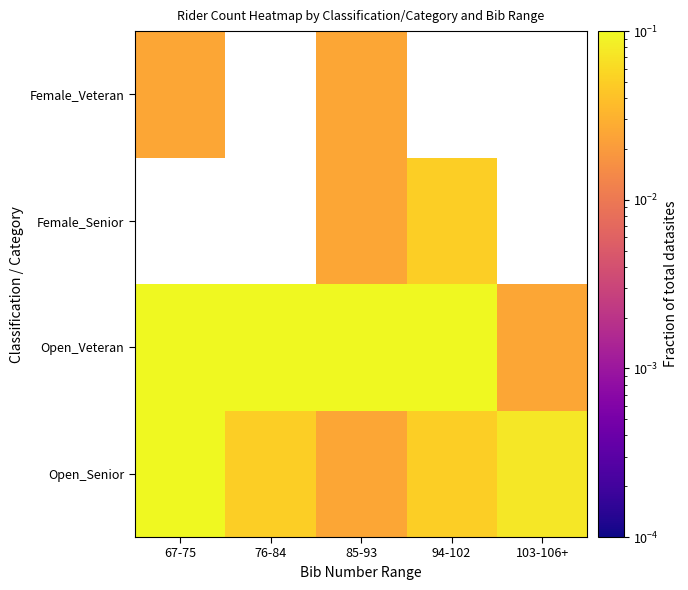

Between 85-93 and 94-102, which is larger?

94-102